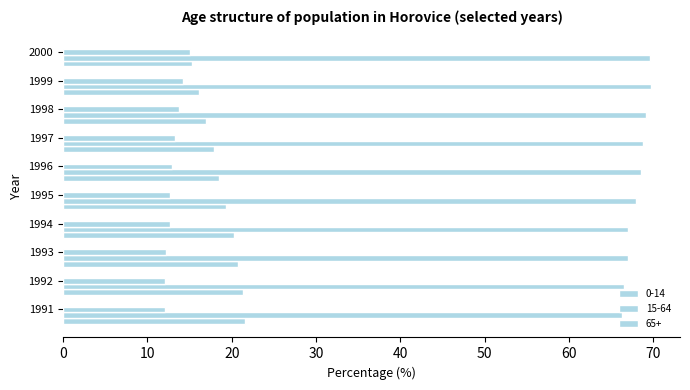

What is the value of the 15-64 bar at the 7th from the left?

68.8